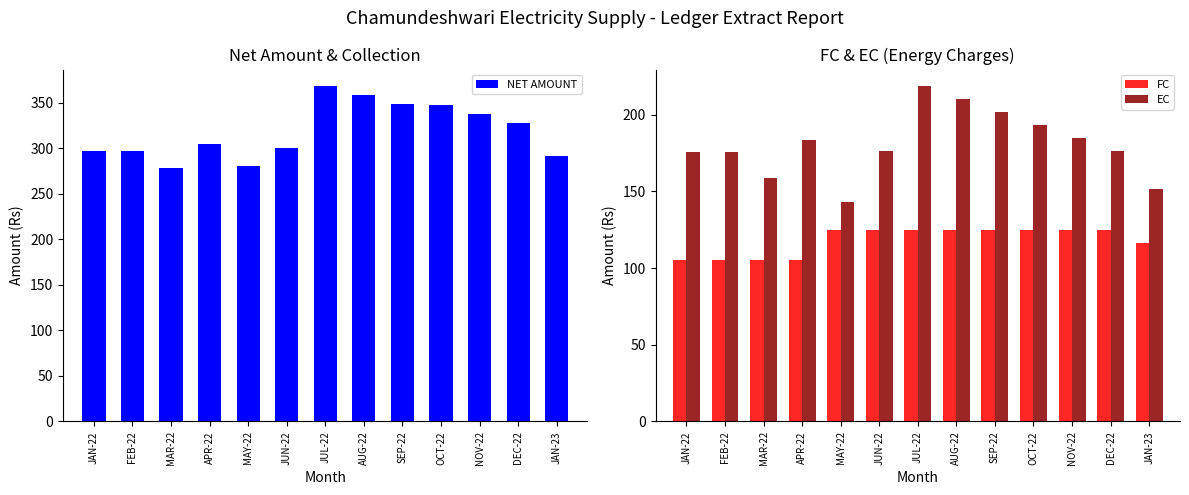

Rank the series by their maximum value, from lowest to highest.

FC, EC, NET AMOUNT